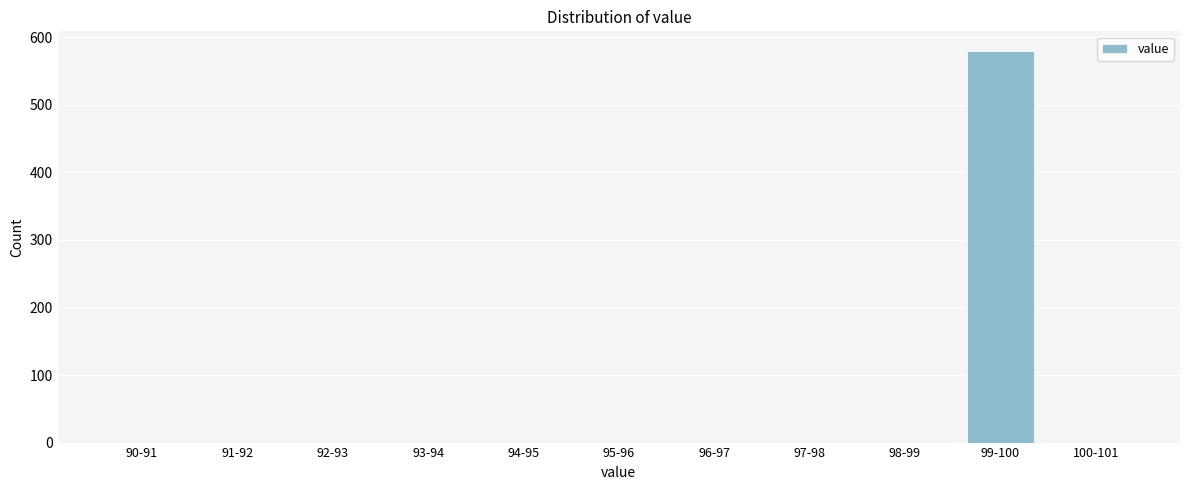

Reading right to left, list all the values displayed in this chart.

100-101=0	99-100=580	98-99=0	97-98=0	96-97=0	95-96=0	94-95=0	93-94=0	92-93=0	91-92=0	90-91=0